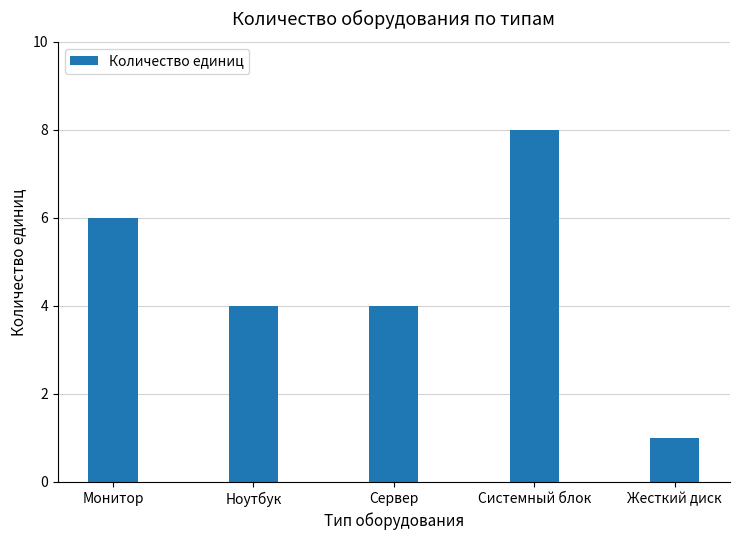

What is the smallest value displayed?

1